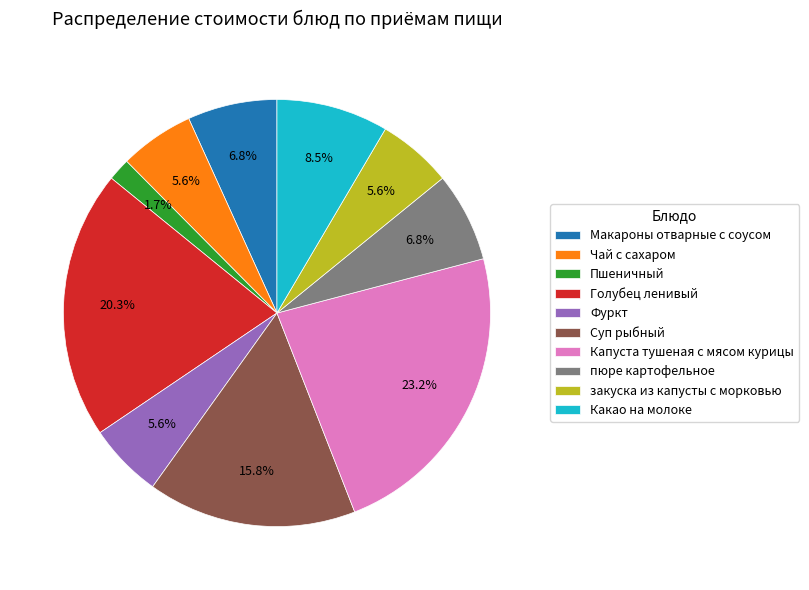

Is the sum of Капуста тушеная с мясом курицы and Макароны отварные с соусом greater than half?

No